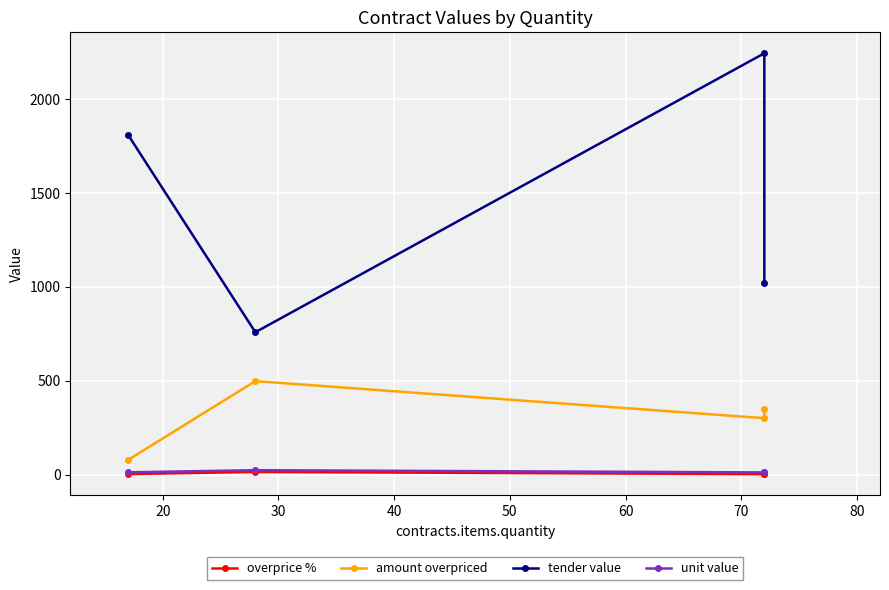

What is the total value across all series at 30?

1293.6